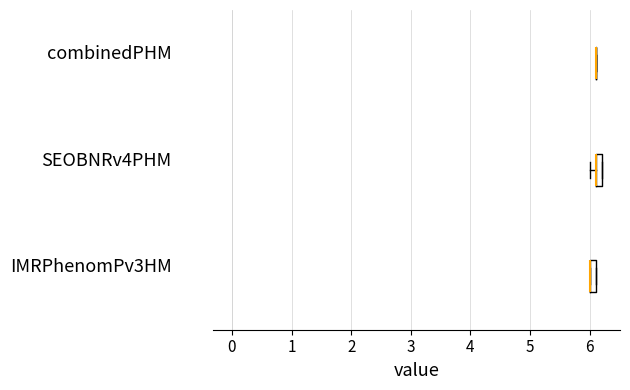

Where is the left edge of the box for SEOBNRv4PHM on the x-axis? The values are not printed on the chart, so give them approximately, as read against the axis.

6.1